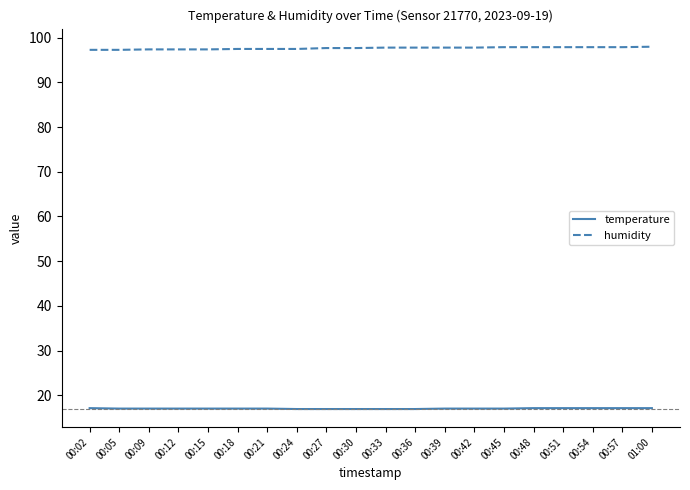

Rank the series by their average value, from highest to lowest.

humidity, temperature